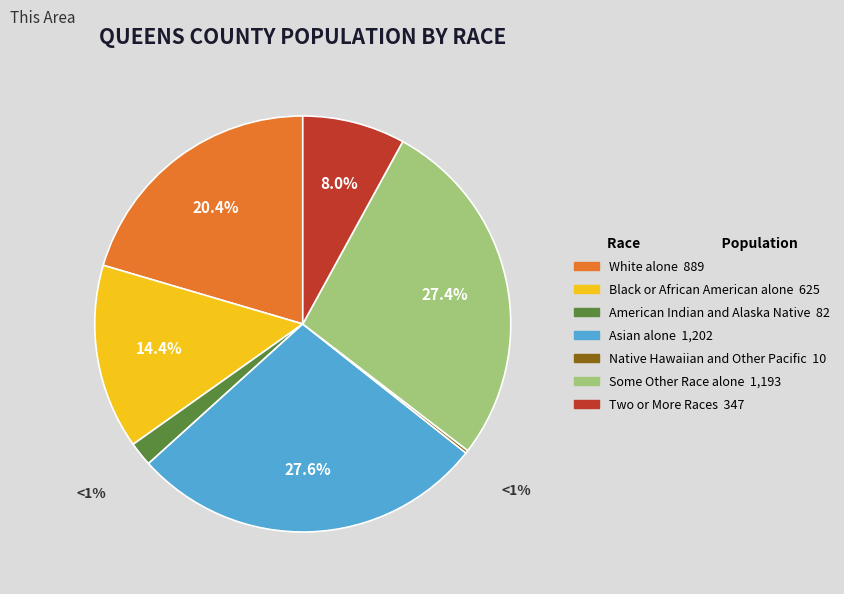

Is it true that Native Hawaiian and Other Pacific is 0% of the pie?

True